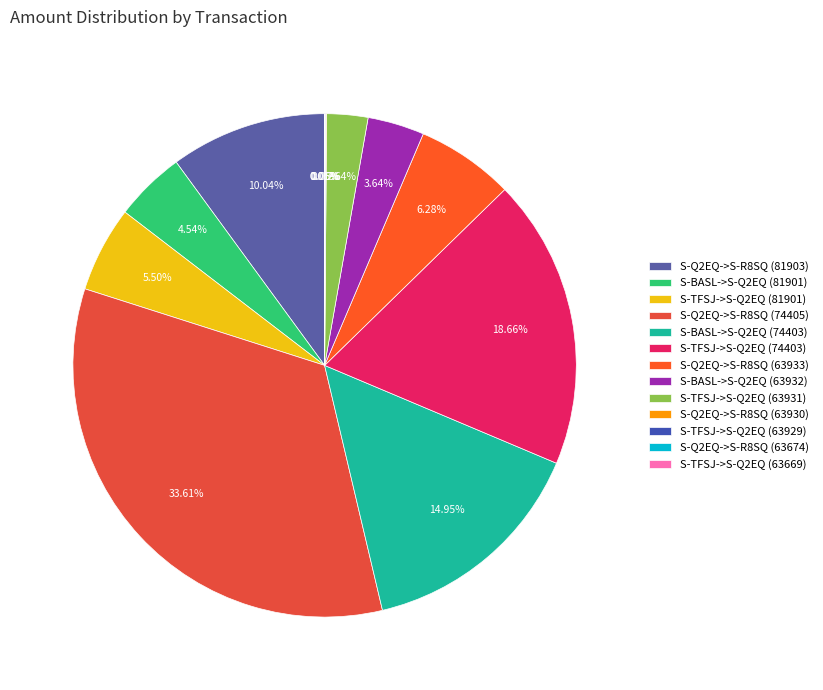

What percentage do S-TFSJ->S-Q2EQ (74403) and S-BASL->S-Q2EQ (74403) together represent?

33.6%